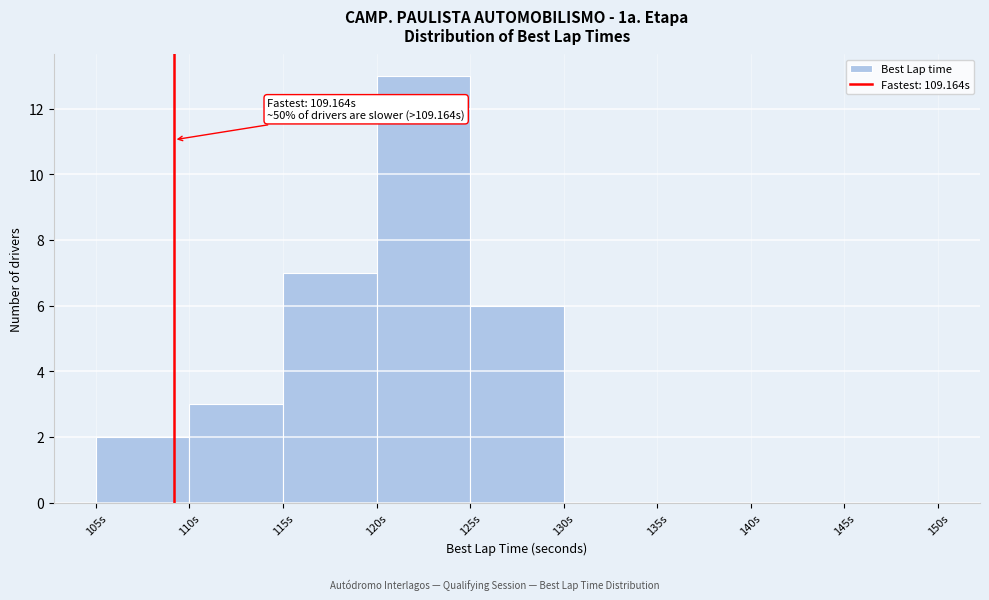

Which range on the x-axis has the tallest bar?

120 to 125